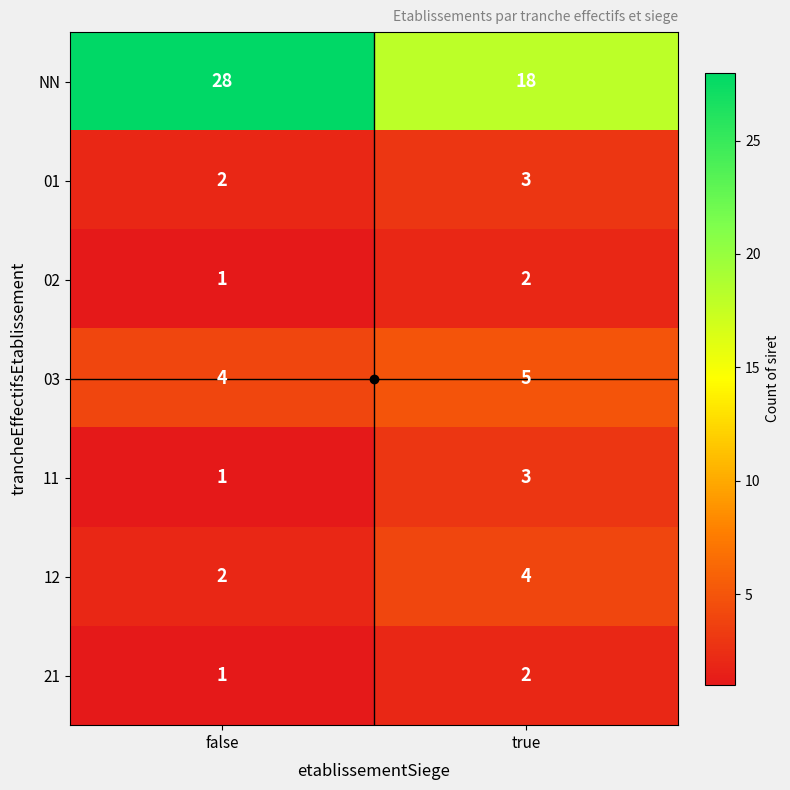

Which series has the largest total across all categories?

NN